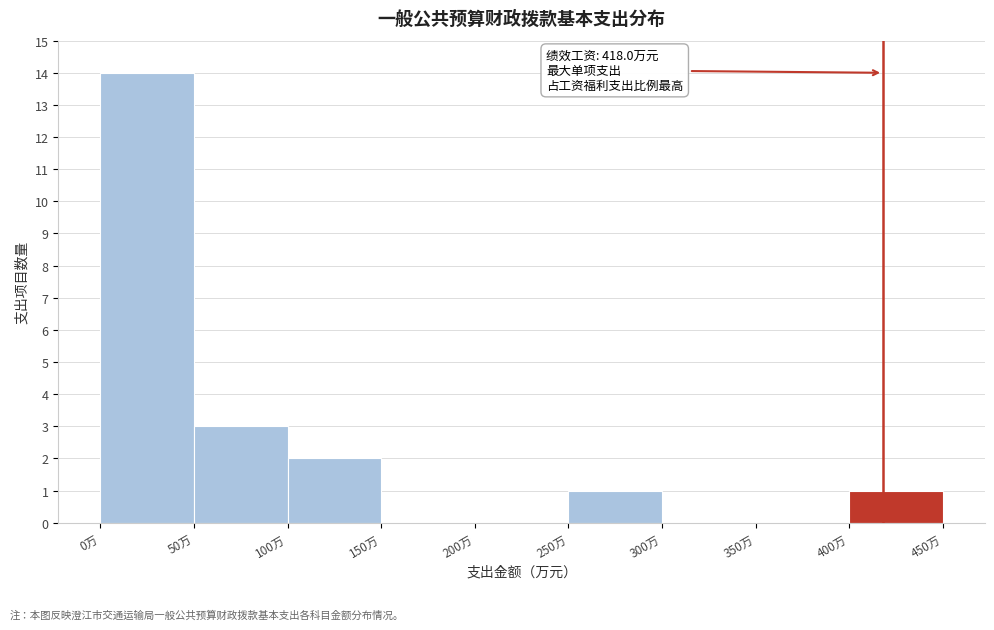

Which range on the x-axis has the tallest bar?

0 to 50